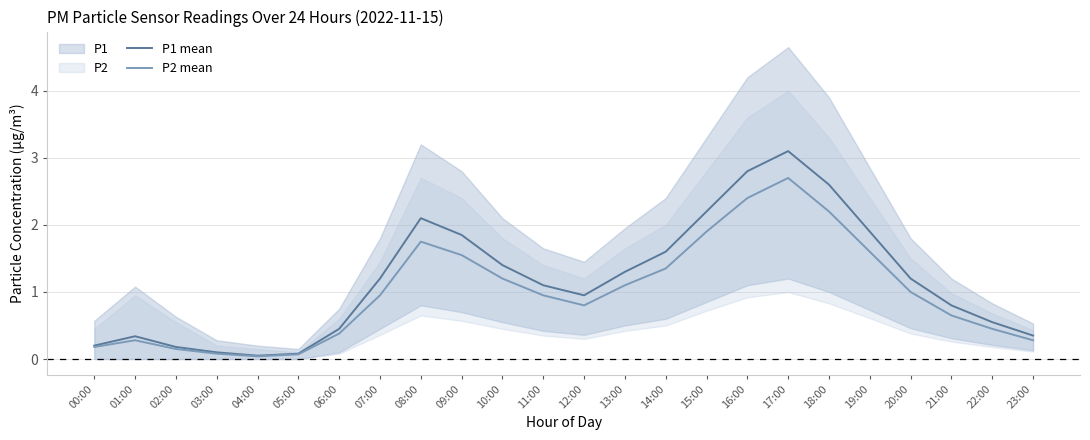

In P1 mean, how many points are higher than both neighbors (excluding endpoints)?

3